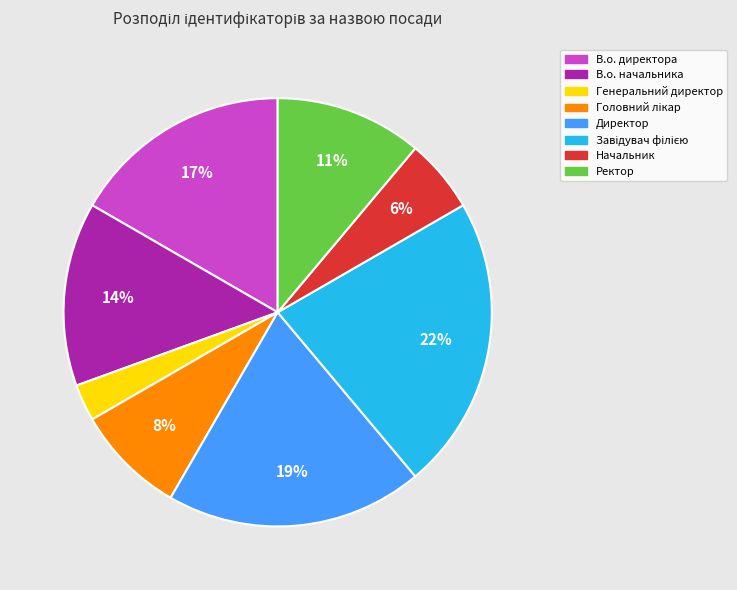

What percentage is the В.о. начальника slice, to the nearest percent?

14%